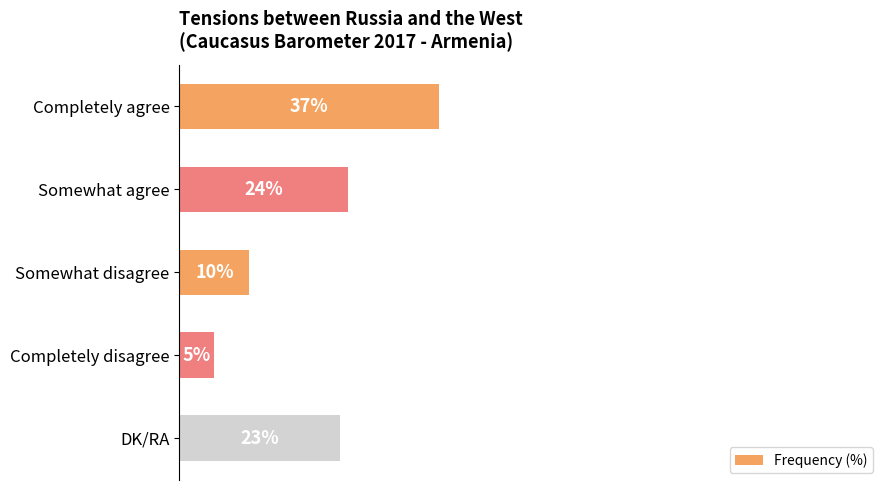

What is the label of the 1st bar from the top?

Completely agree